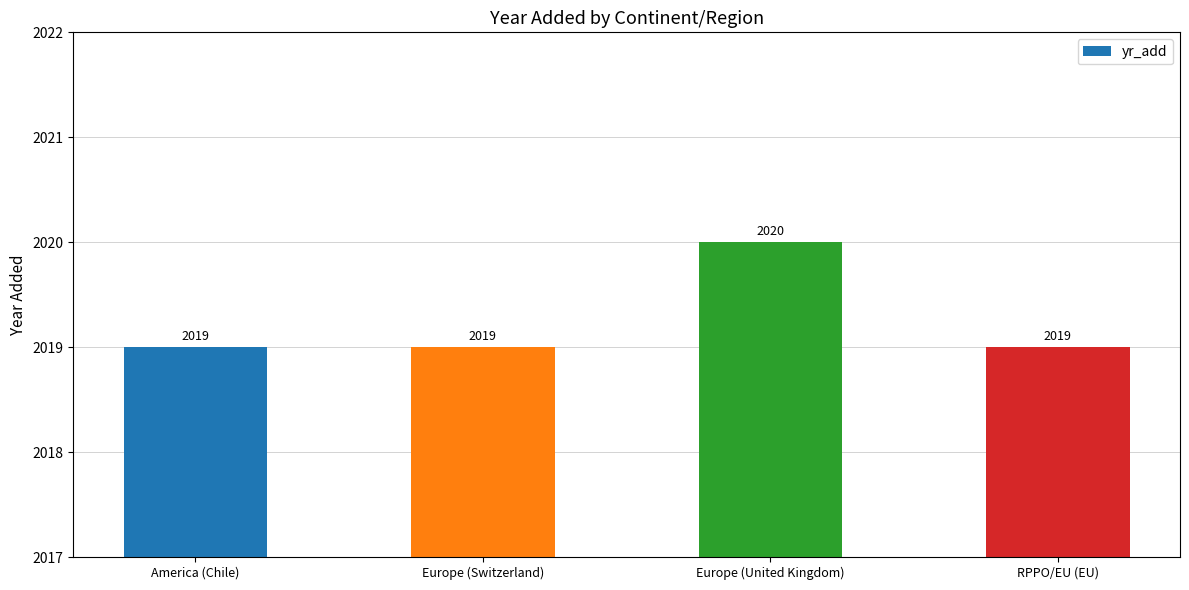

What is the sum of the values at RPPO/EU (EU) and Europe (Switzerland)?

4038